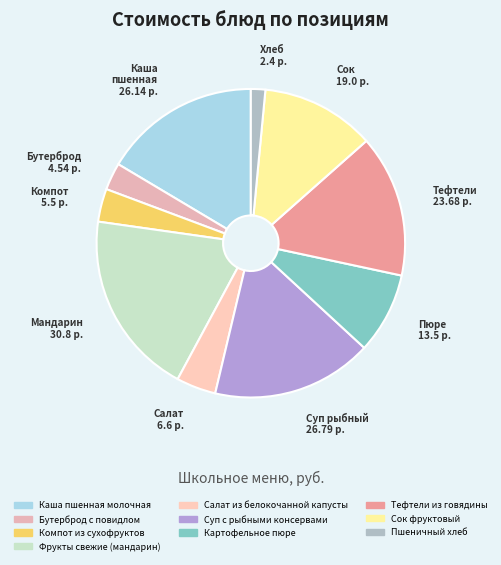

What is the smallest slice in the pie chart?

Пшеничный хлеб